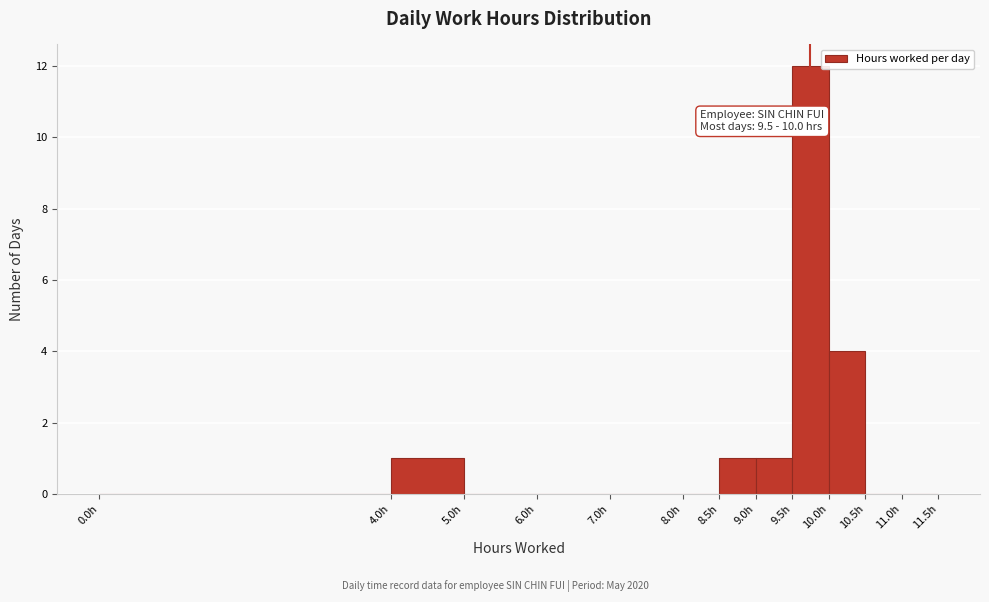

Which range on the x-axis has the tallest bar?

9.5 to 10.0